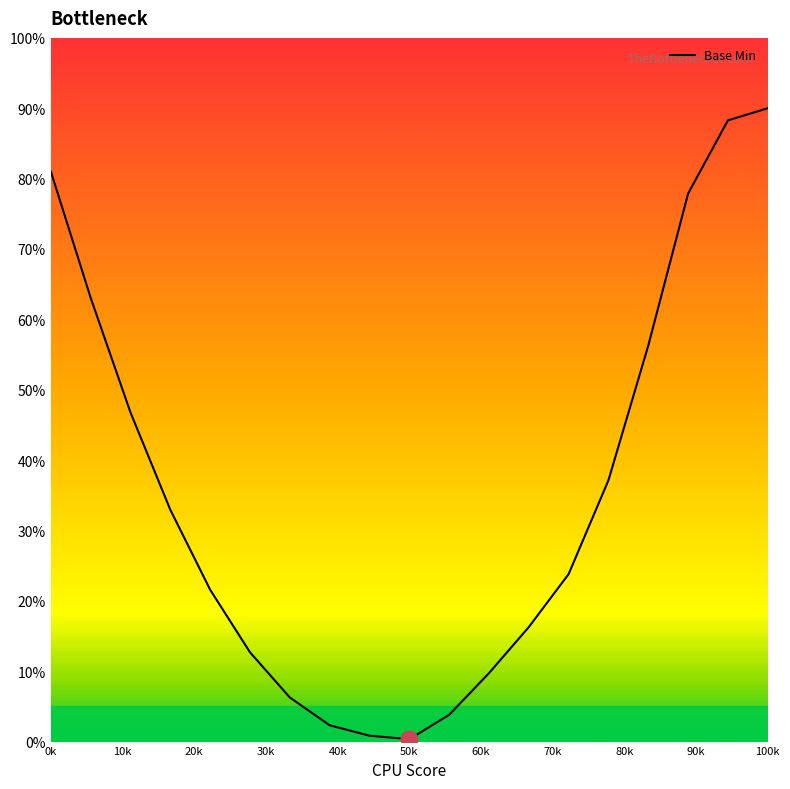

What is the maximum value shown in the chart?

90.0